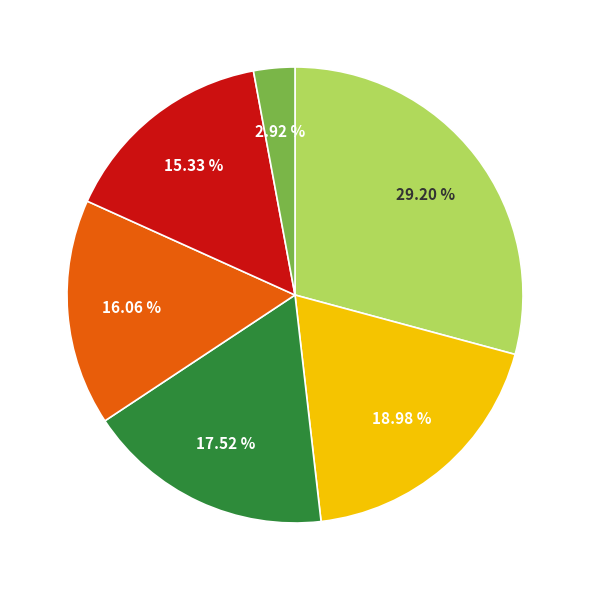

Is there any slice that represents more than half of the pie?

No